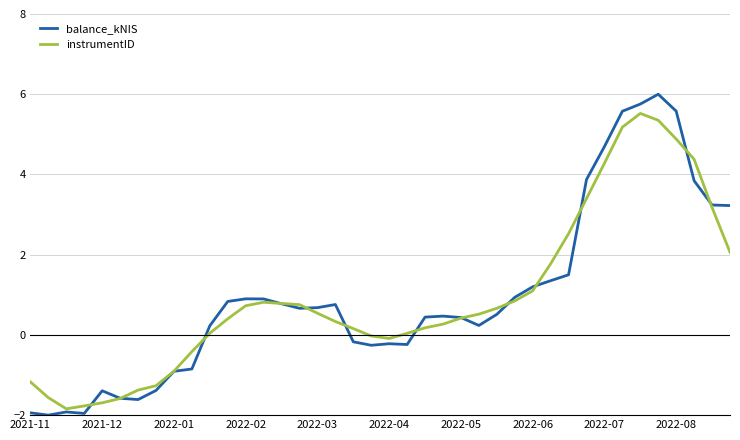

Which series has the widest spread of values?

balance_kNIS